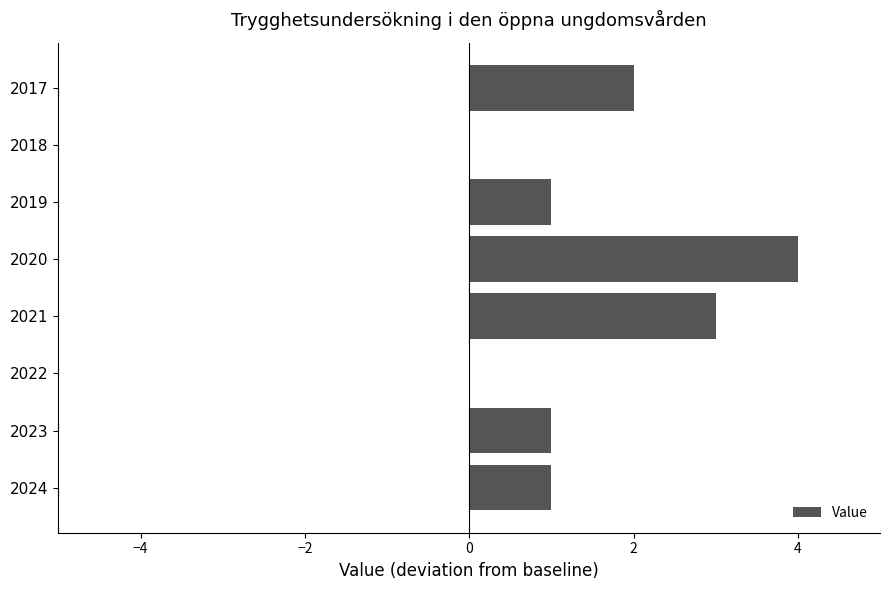

Where is the data nearest to the value 2?

2017